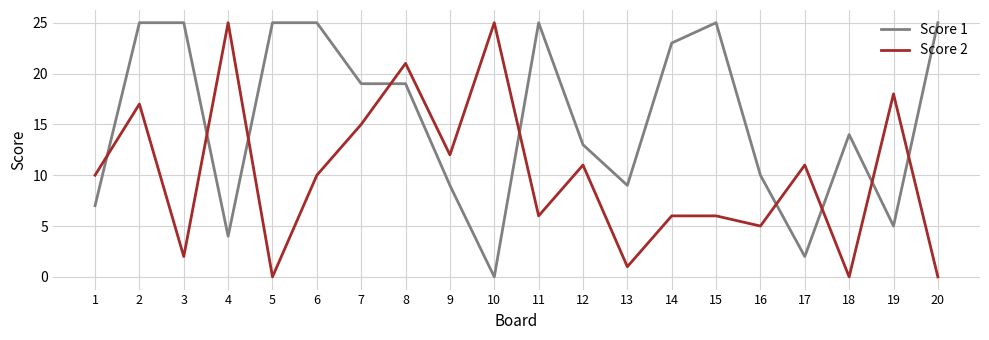

Which series ends up on top after the final intersection of Score 2 and Score 1?

Score 1